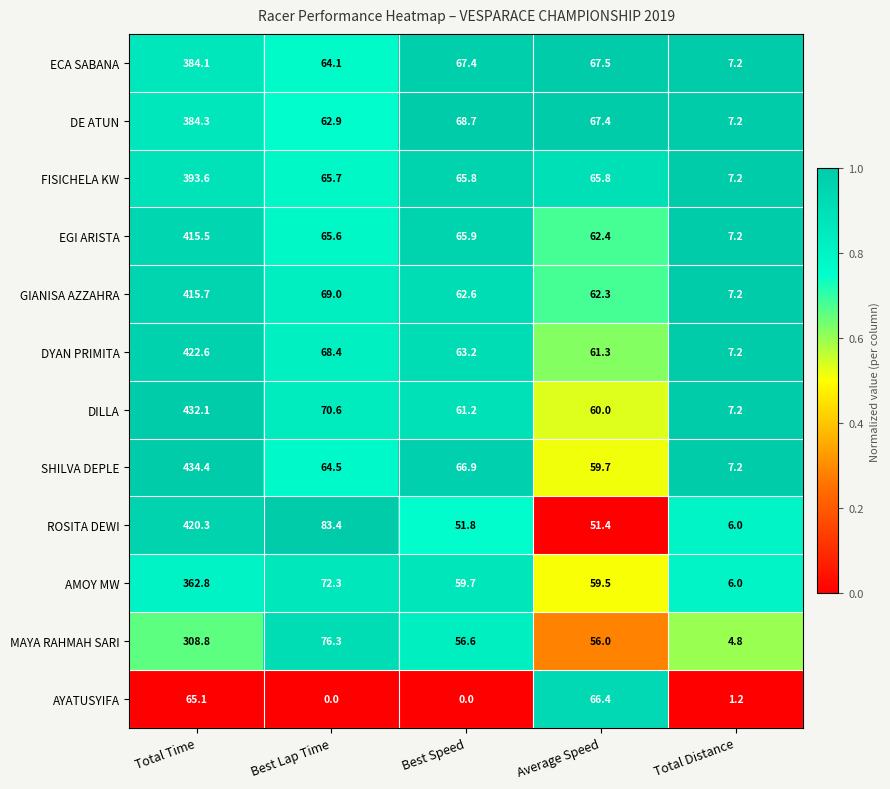

Which category has the highest value across all series?

Total Time